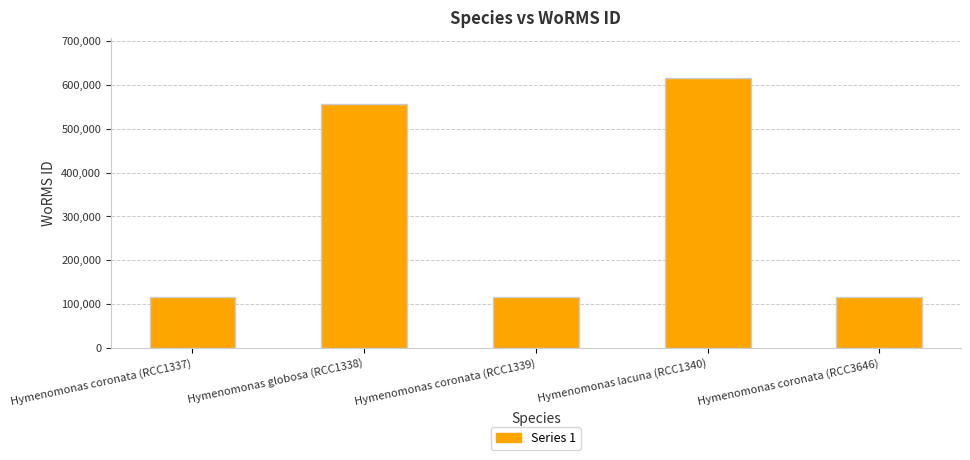

Where is the data nearest to the value 365252?

Hymenomonas globosa (RCC1338)